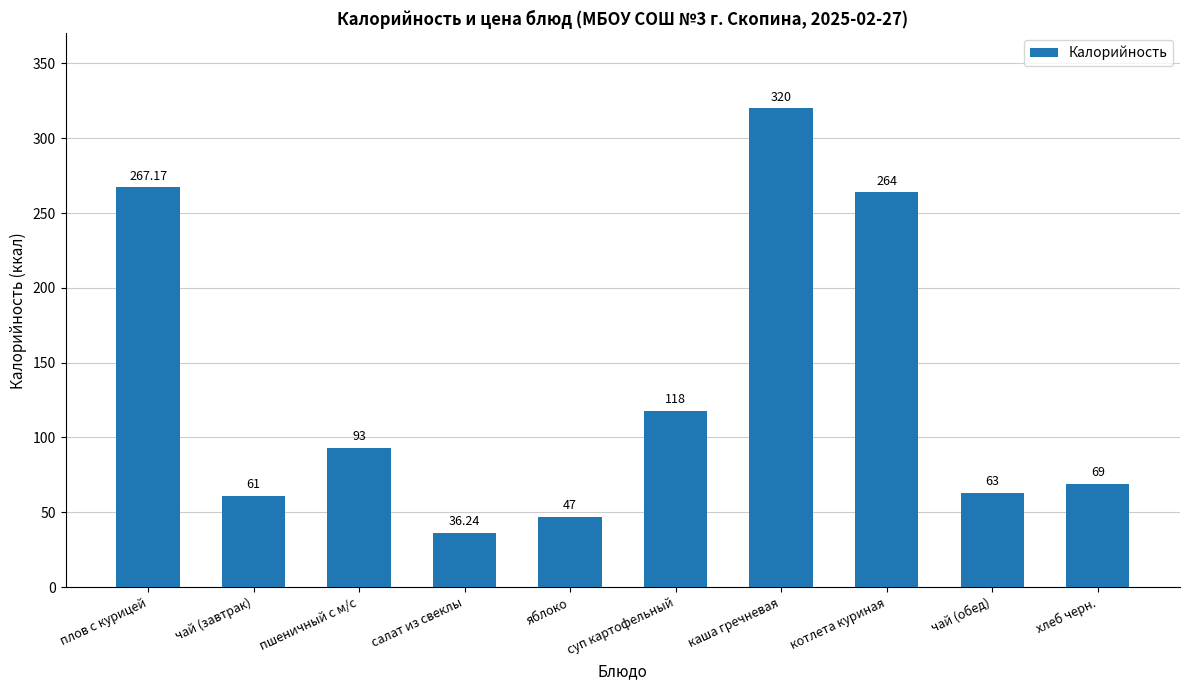

Is it true that the value at плов с курицей is 162.4?

False